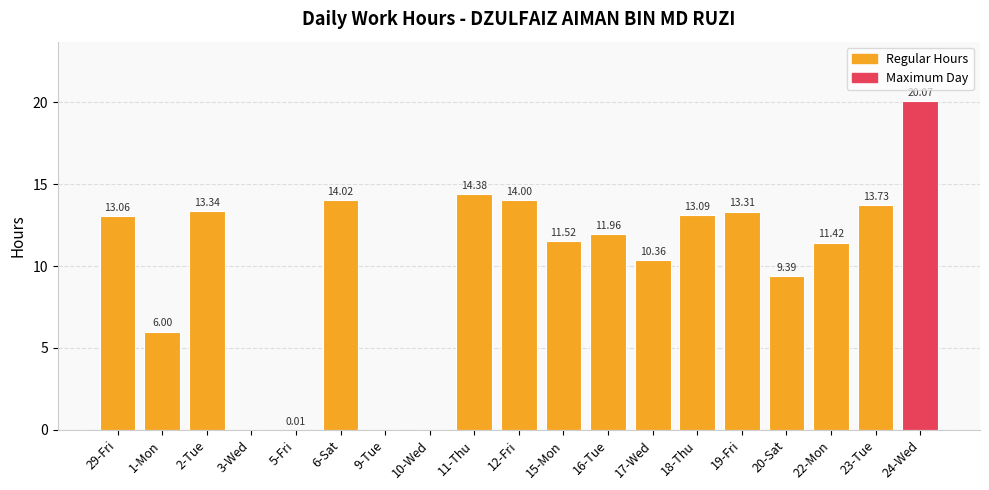

True or false: the data shows 9.4 at 20-Sat.

True